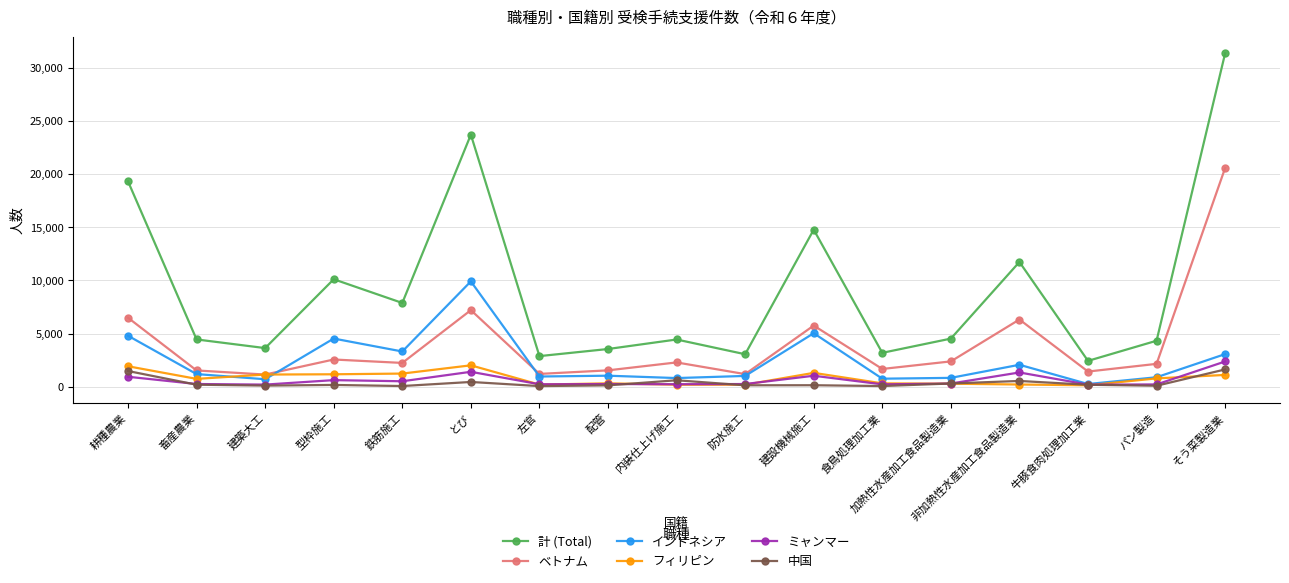

The ベトナム series shows 1666 at 食鳥処理加工業. True or false?

True